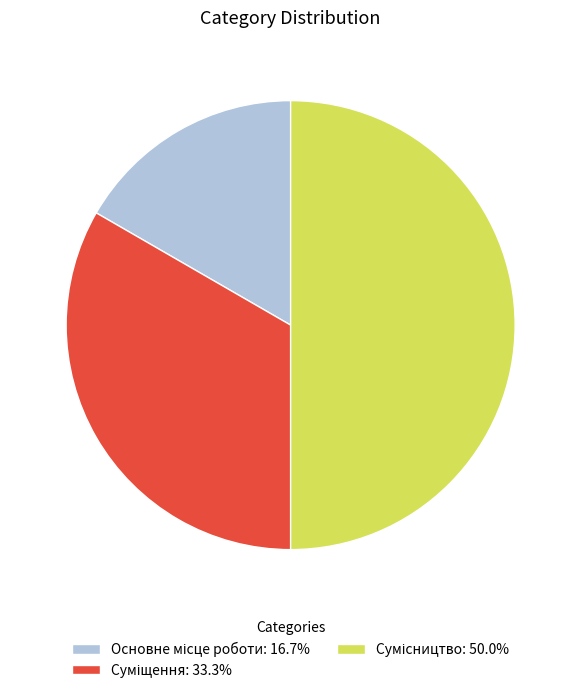

Count the number of slices in the pie.

3